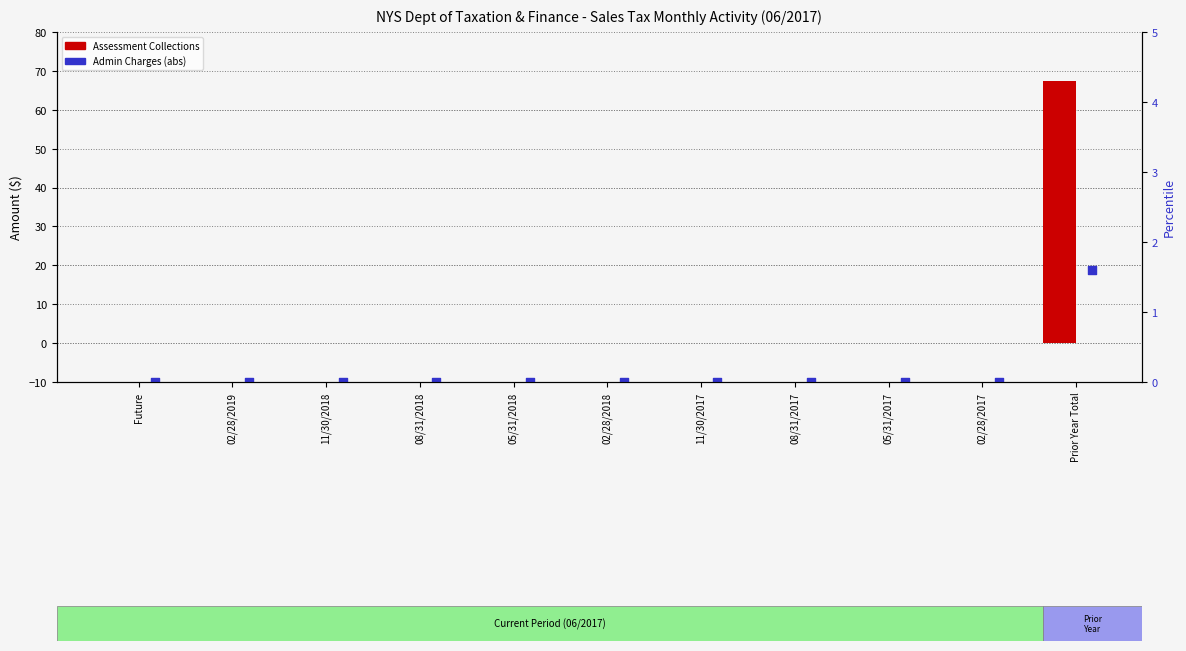

Which series has the largest Y range (max minus min)?

Assessment Collections